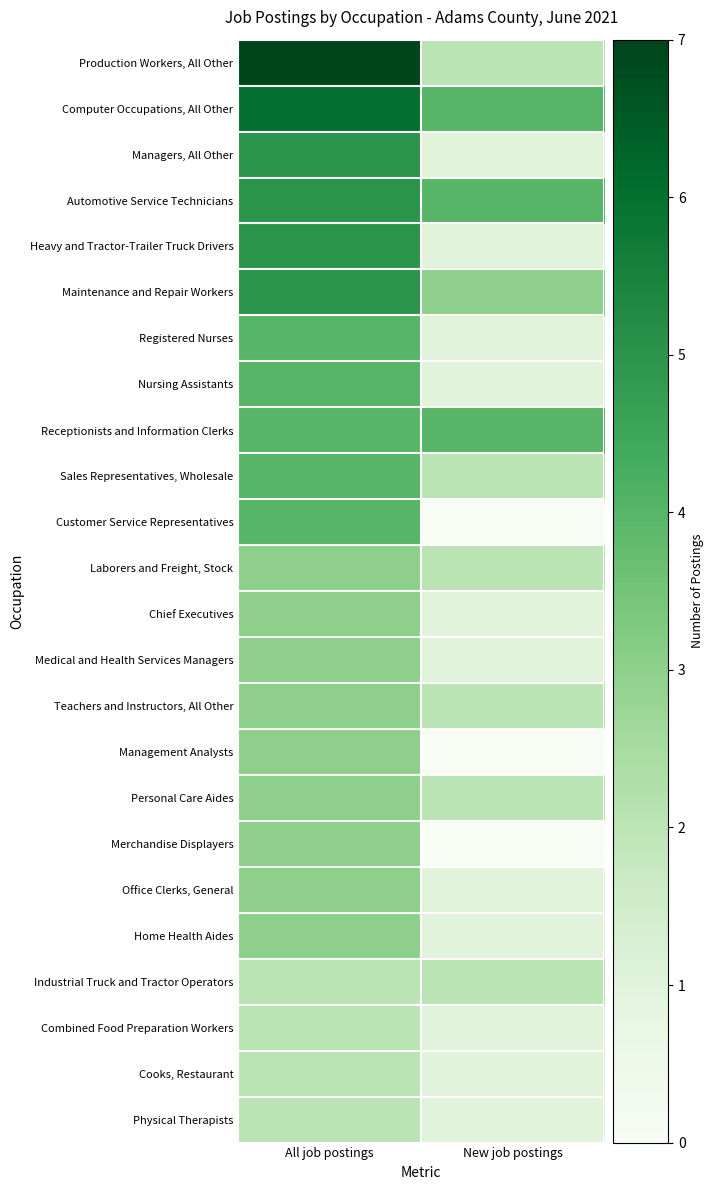

Reading left to right, transcribe all the data shown in this chart.

Production Workers, All Other: All job postings=7	New job postings=2
Computer Occupations, All Other: All job postings=6	New job postings=4
Managers, All Other: All job postings=5	New job postings=1
Automotive Service Technicians: All job postings=5	New job postings=4
Heavy and Tractor-Trailer Truck Drivers: All job postings=5	New job postings=1
Maintenance and Repair Workers: All job postings=5	New job postings=3
Registered Nurses: All job postings=4	New job postings=1
Nursing Assistants: All job postings=4	New job postings=1
Receptionists and Information Clerks: All job postings=4	New job postings=4
Sales Representatives, Wholesale: All job postings=4	New job postings=2
Customer Service Representatives: All job postings=4	New job postings=0
Laborers and Freight, Stock: All job postings=3	New job postings=2
Chief Executives: All job postings=3	New job postings=1
Medical and Health Services Managers: All job postings=3	New job postings=1
Teachers and Instructors, All Other: All job postings=3	New job postings=2
Management Analysts: All job postings=3	New job postings=0
Personal Care Aides: All job postings=3	New job postings=2
Merchandise Displayers: All job postings=3	New job postings=0
Office Clerks, General: All job postings=3	New job postings=1
Home Health Aides: All job postings=3	New job postings=1
Industrial Truck and Tractor Operators: All job postings=2	New job postings=2
Combined Food Preparation Workers: All job postings=2	New job postings=1
Cooks, Restaurant: All job postings=2	New job postings=1
Physical Therapists: All job postings=2	New job postings=1